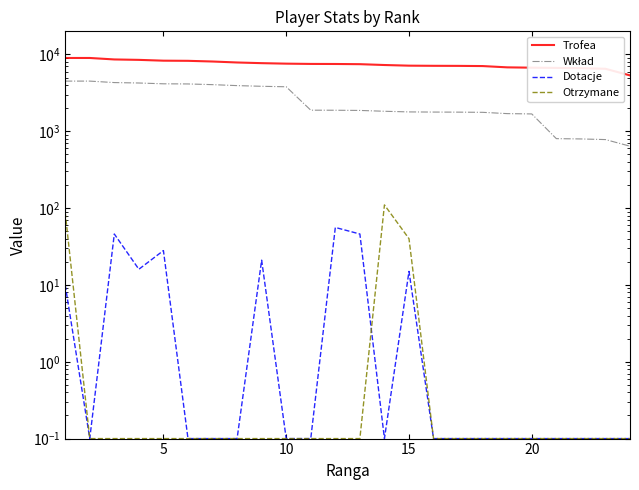

What is the sum of all Otrzymane values?

240.1